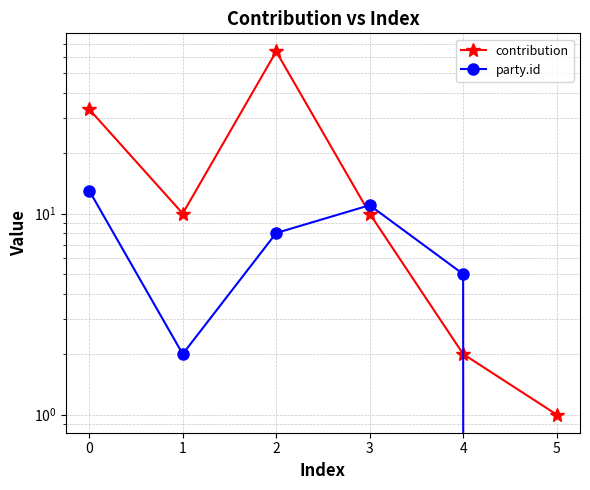

How many times do party.id and contribution cross each other?

2